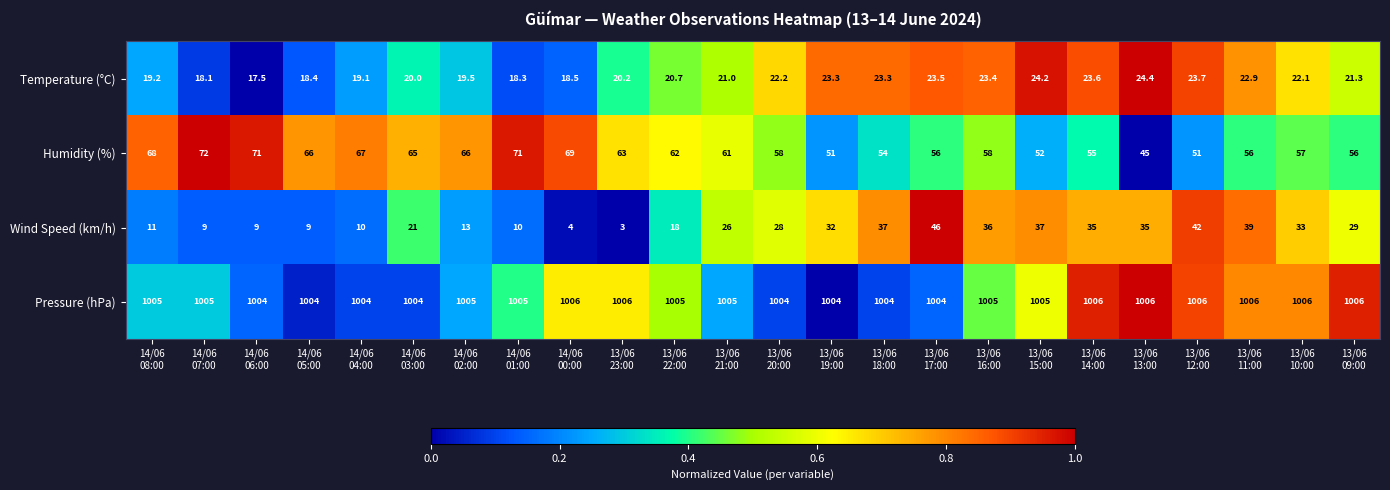

What is the difference between the highest and lowest values at 13/06
14:00?

982.4